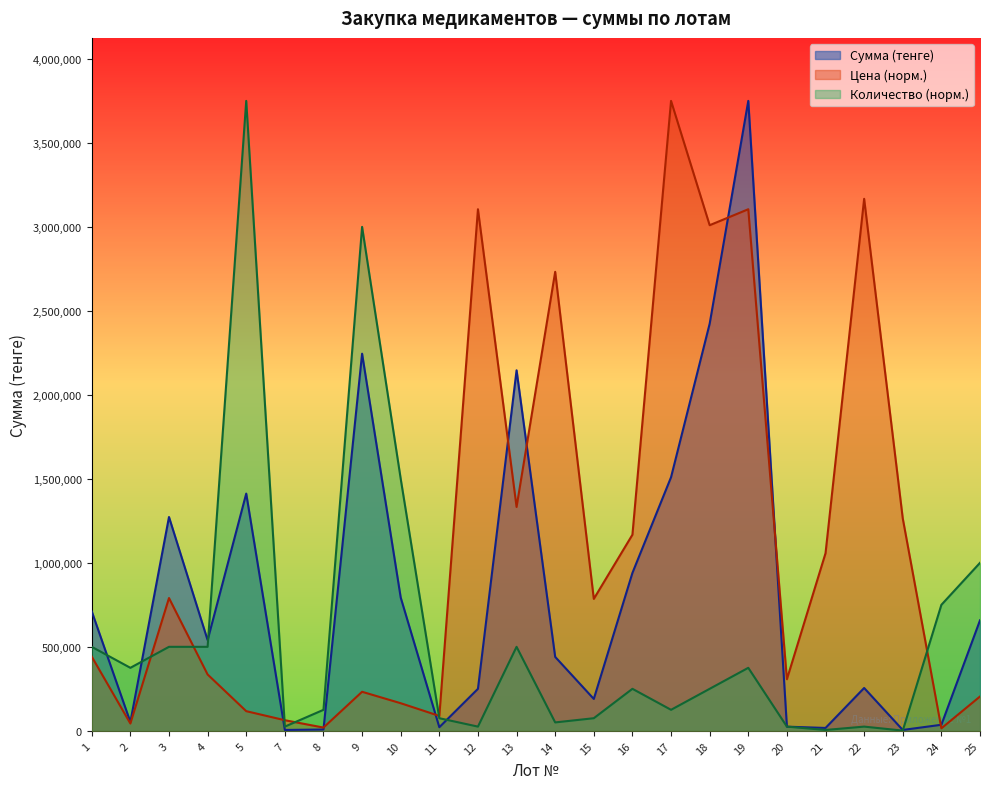

Does the chart have visible grid lines?

No